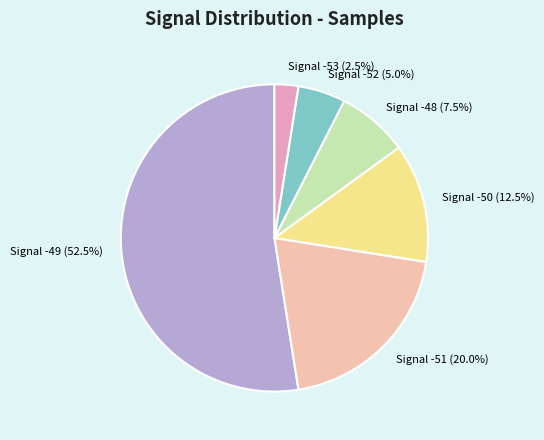

Between Signal -51 and Signal -49, which is larger?

Signal -49